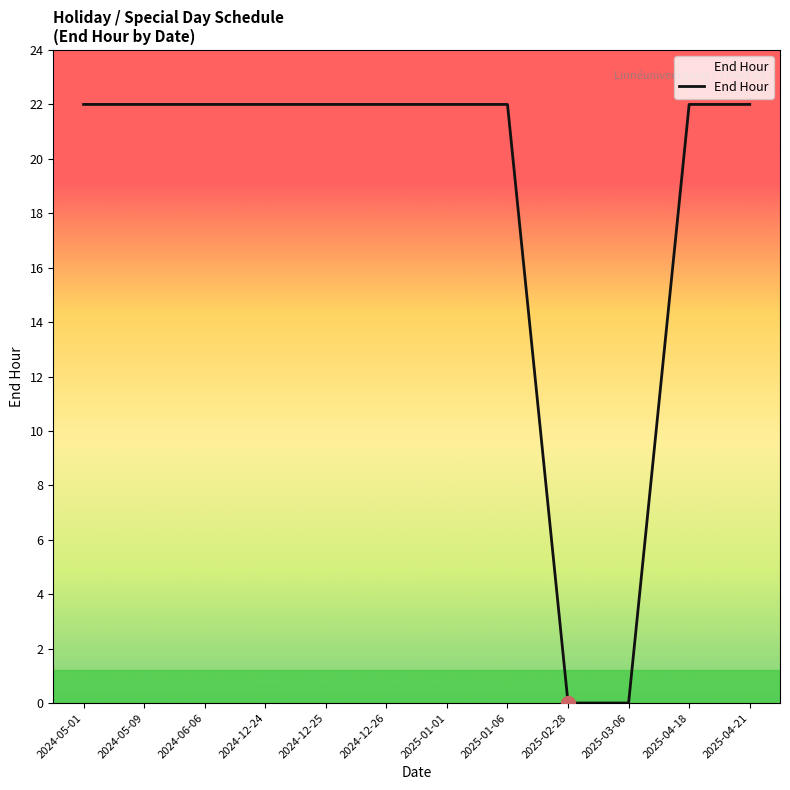

Count the number of data series in this chart.

1